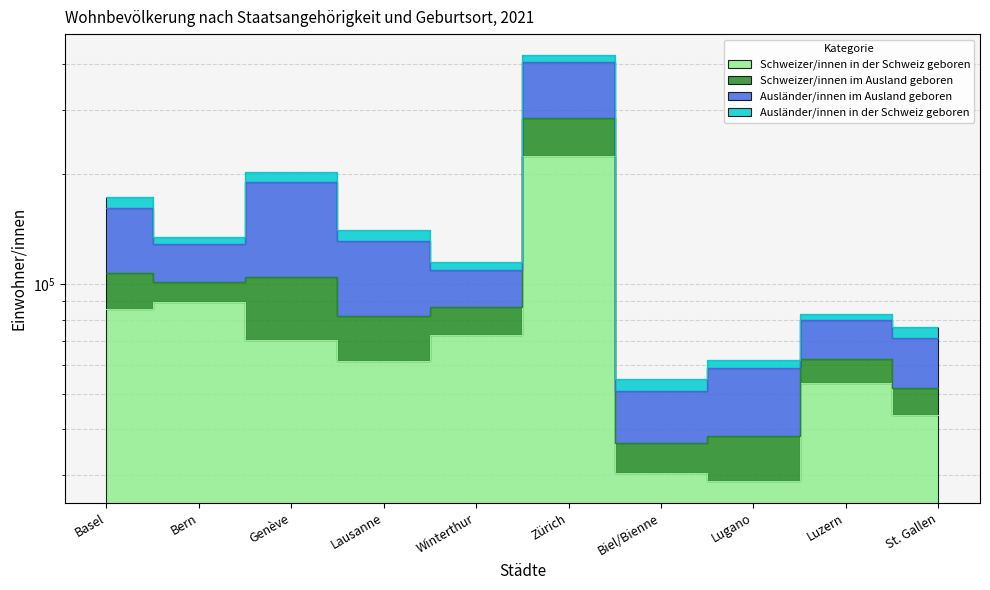

Which series changed the most between Basel and Lausanne?

Schweizer/innen im Ausland geboren